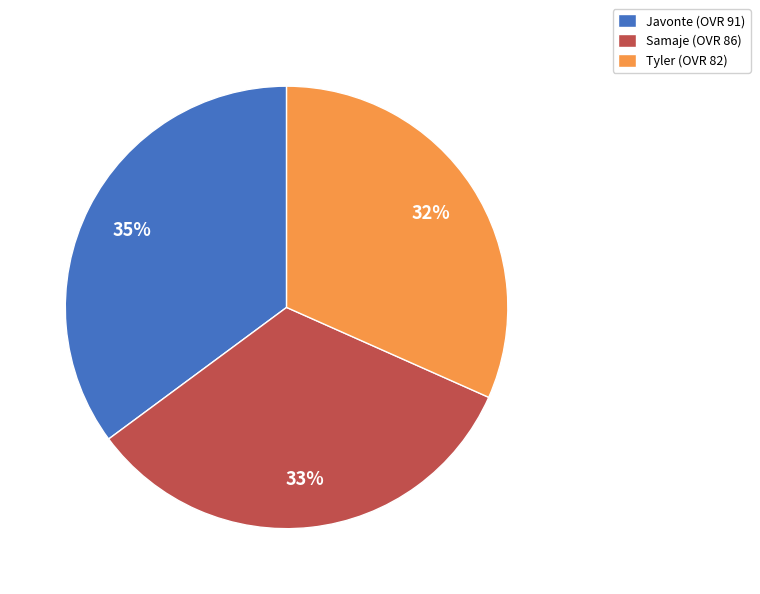

Does any single category account for the majority?

No